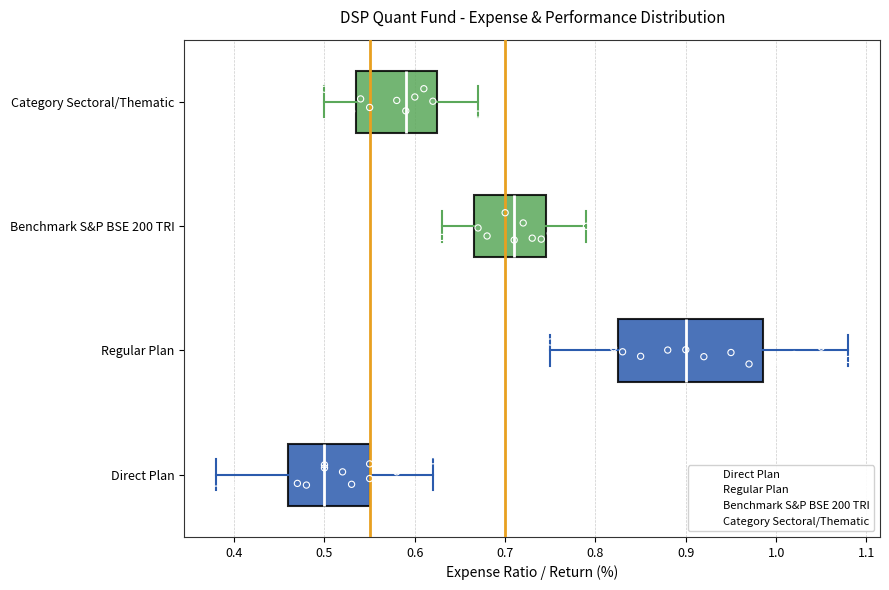

Which box has the furthest to the left median line?

Direct Plan